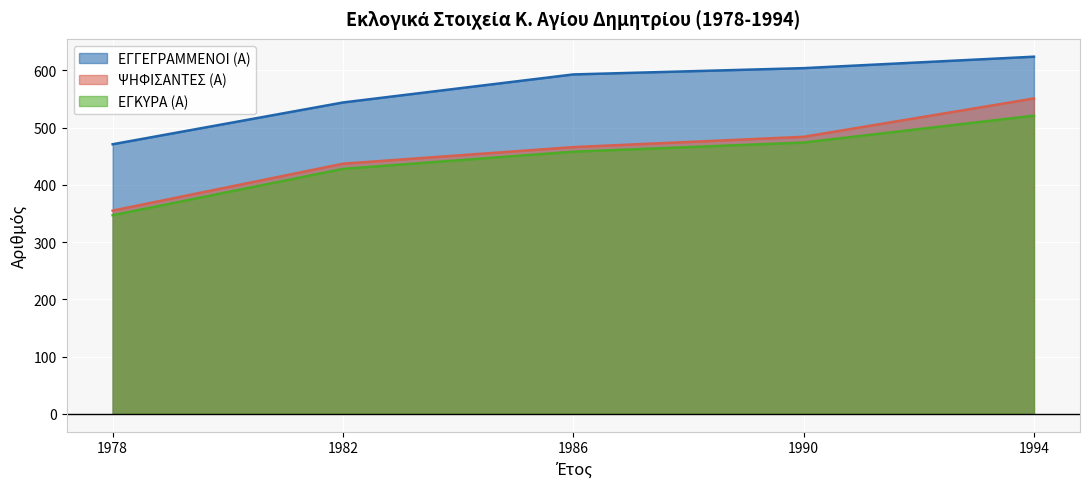

The ΨΗΦΙΣΑΝΤΕΣ (Α) series shows 355 at 1978. True or false?

True